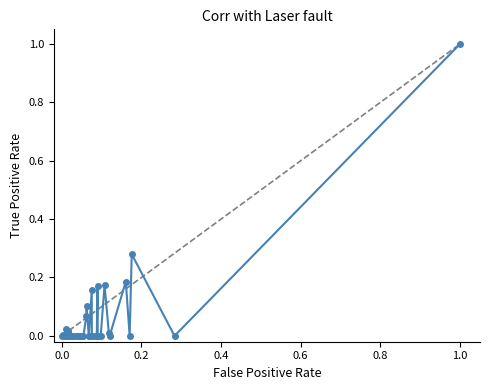

True or false: there are more than 1 points higher than both neighbors.

True